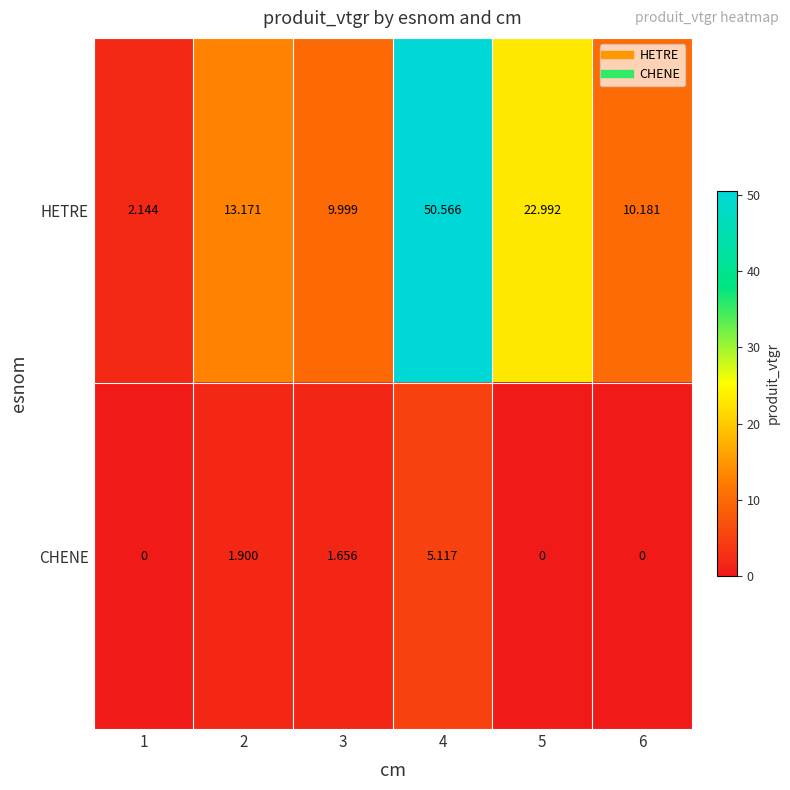

Is the value of HETRE at 2 greater than the value of CHENE at 2?

Yes